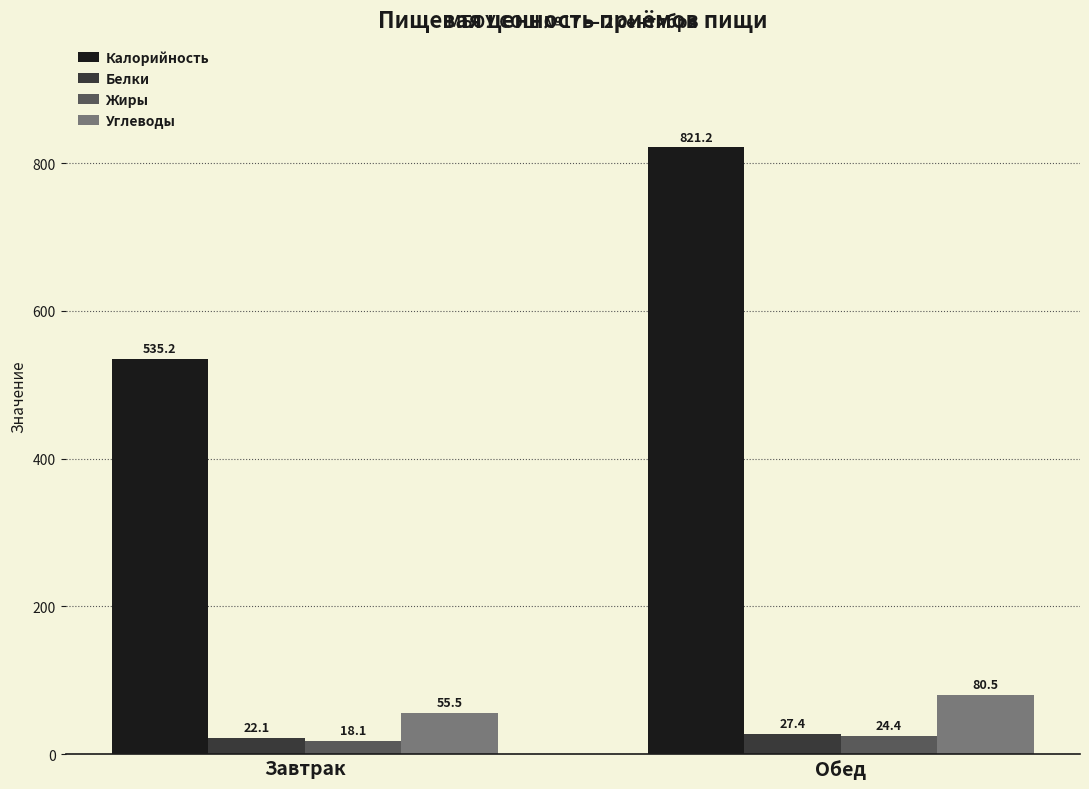

Which series has the largest range (max minus min)?

Калорийность